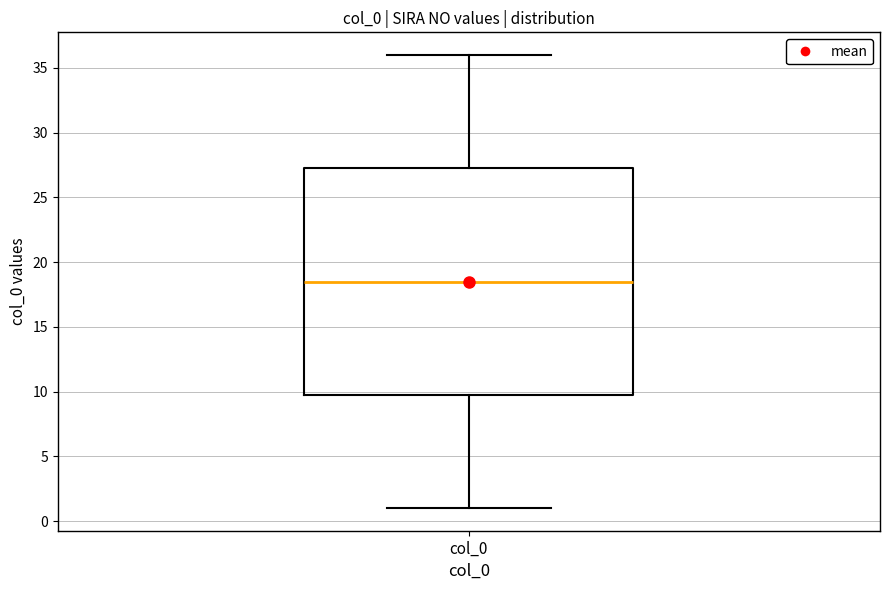

Transcribe this box plot: give where the median line is, the range the box spans, and where the two whiskers end, as read against the y-axis. The values are not printed on the chart, so give them approximately, as read against the axis.

median 18.5, box 10.0 to 27.5, whiskers 1.0 to 36.0